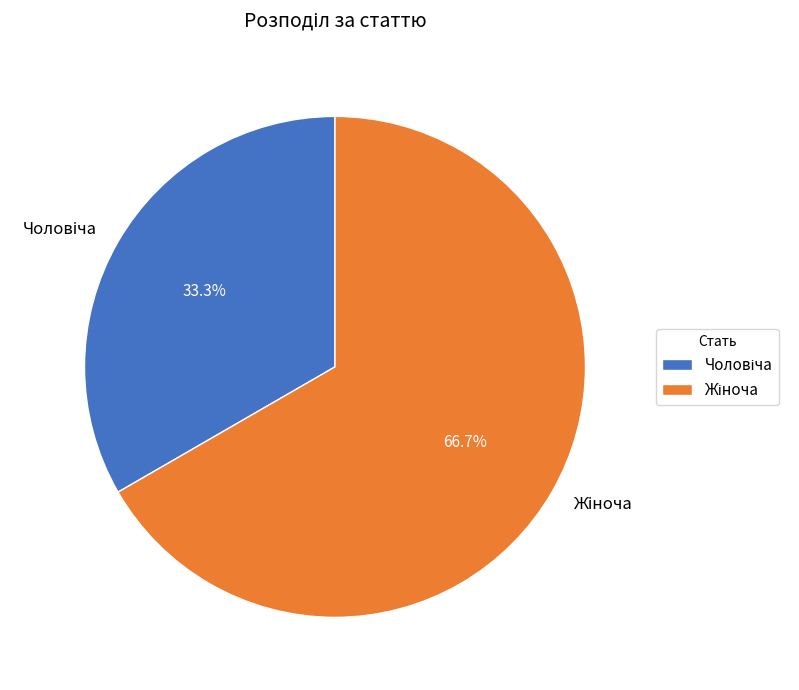

Is there a majority slice in this chart?

Yes